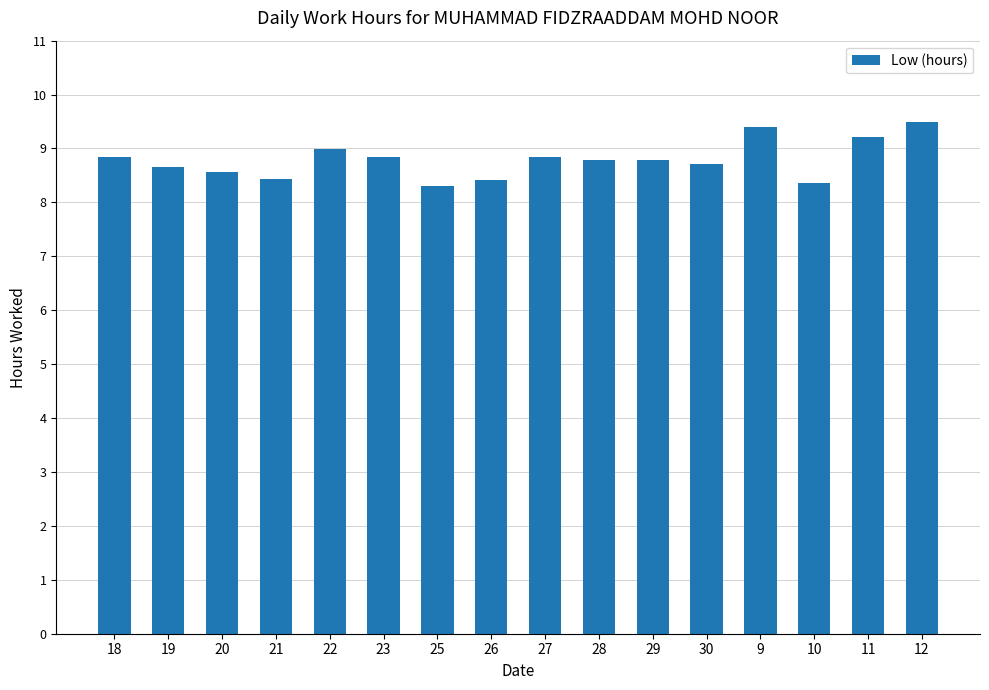

Is it true that the value at 28 is 12.8?

False